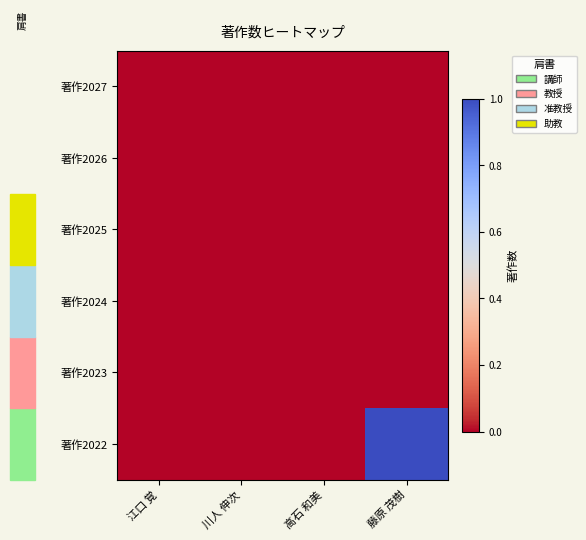

How many data points does each series have?

4